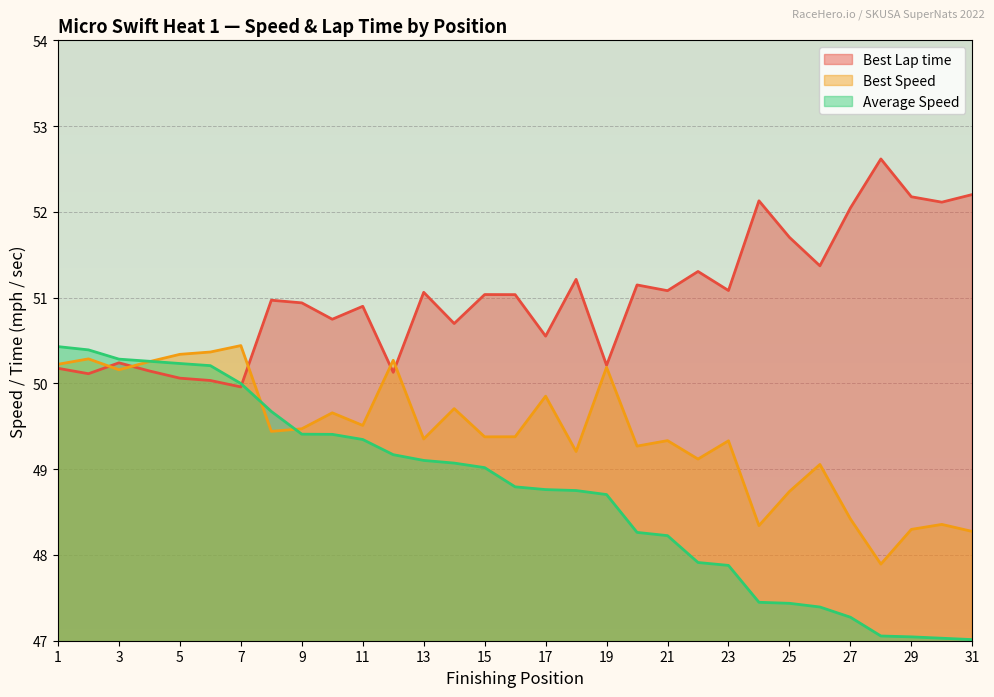

Rank the series at 10 from lowest to highest value.

Position, Best Speed, Best Lap time